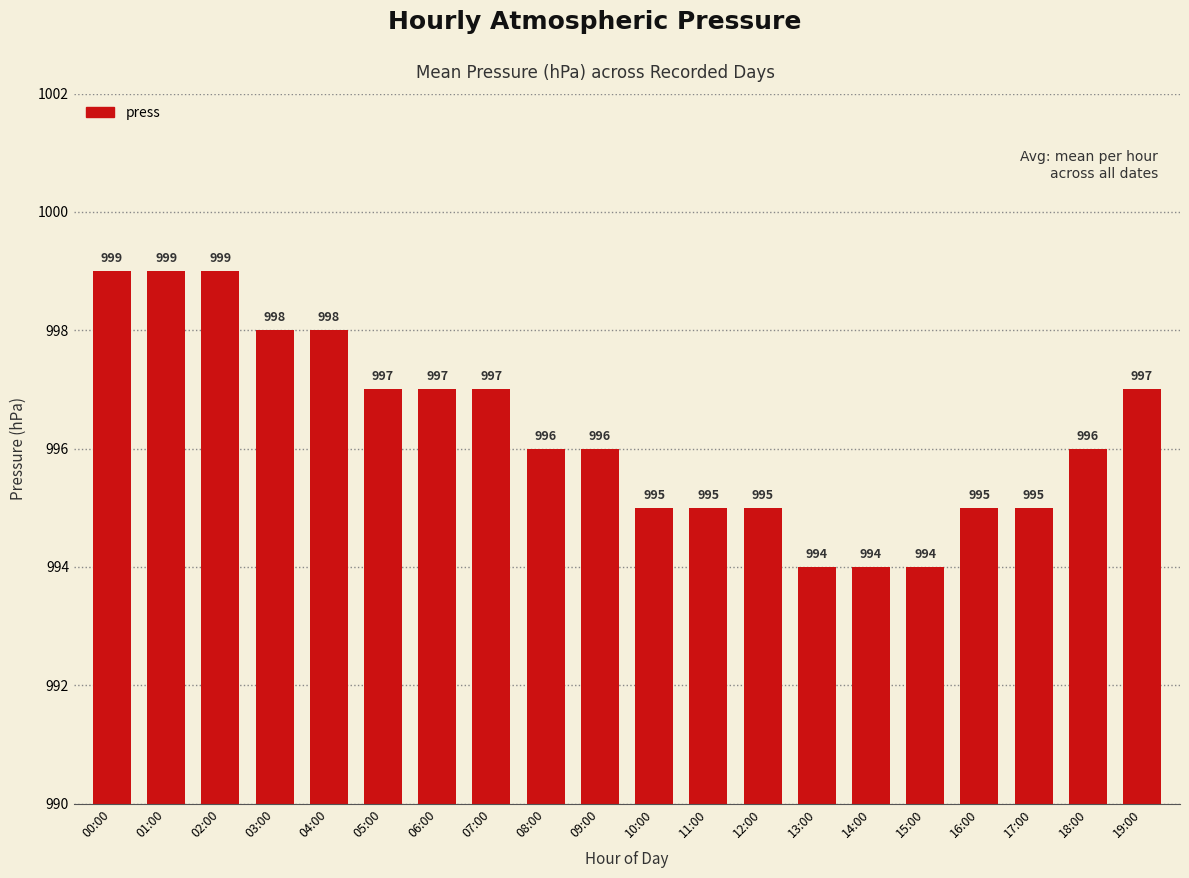

Rank the categories by value from highest to lowest.

00:00, 01:00, 02:00, 03:00, 04:00, 05:00, 06:00, 07:00, 19:00, 08:00, 09:00, 18:00, 10:00, 11:00, 12:00, 16:00, 17:00, 13:00, 14:00, 15:00